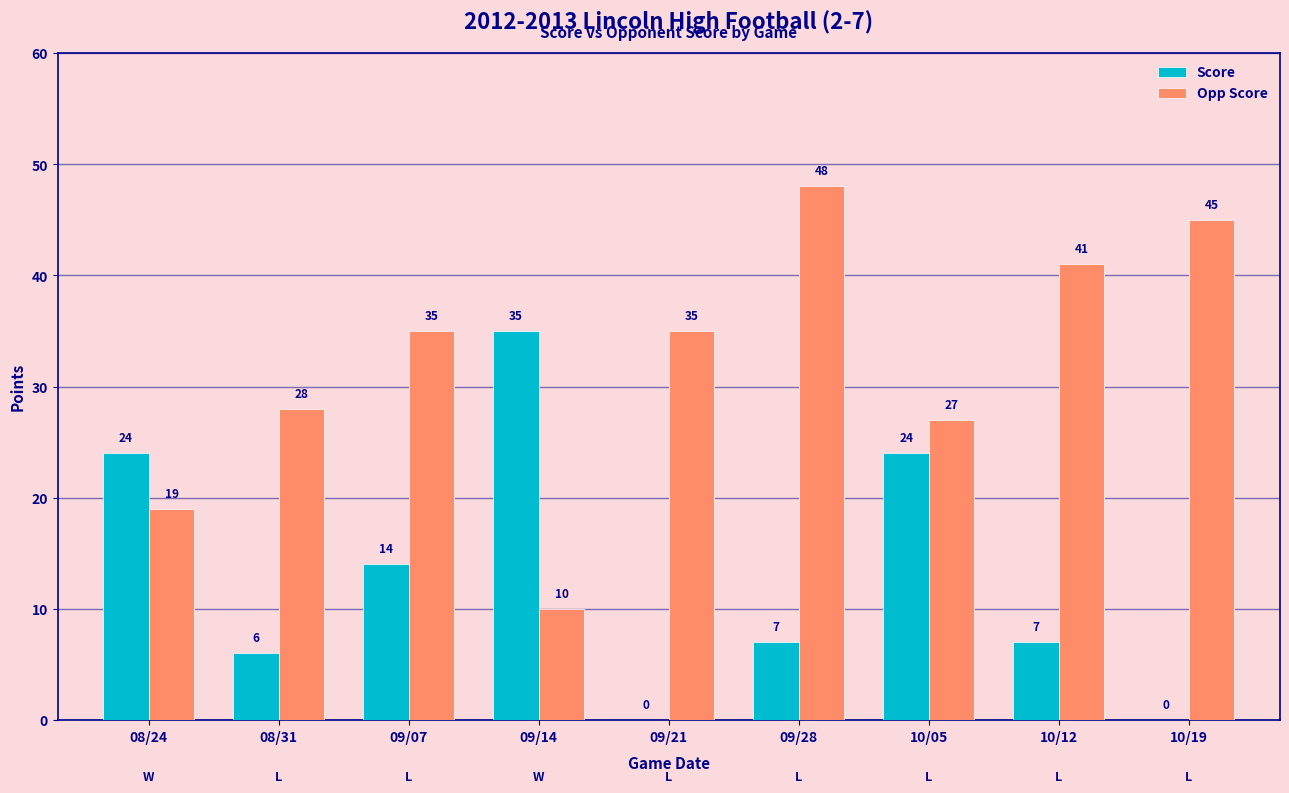

The Opp Score series shows 61 at 09/07. True or false?

False